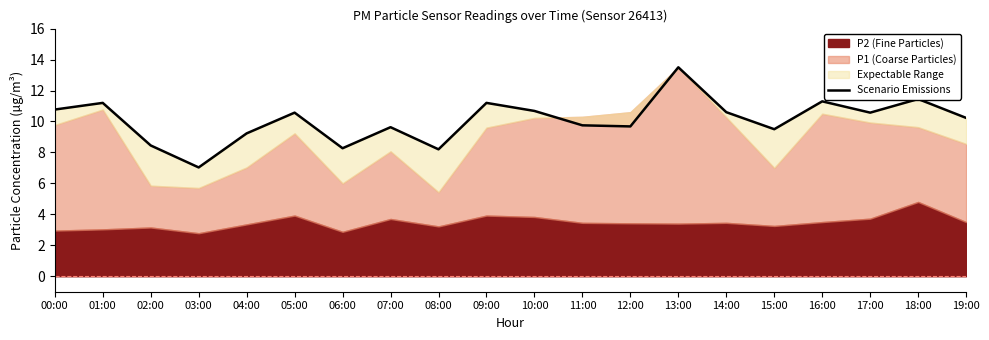

Where does the data first go above 10?

00:00